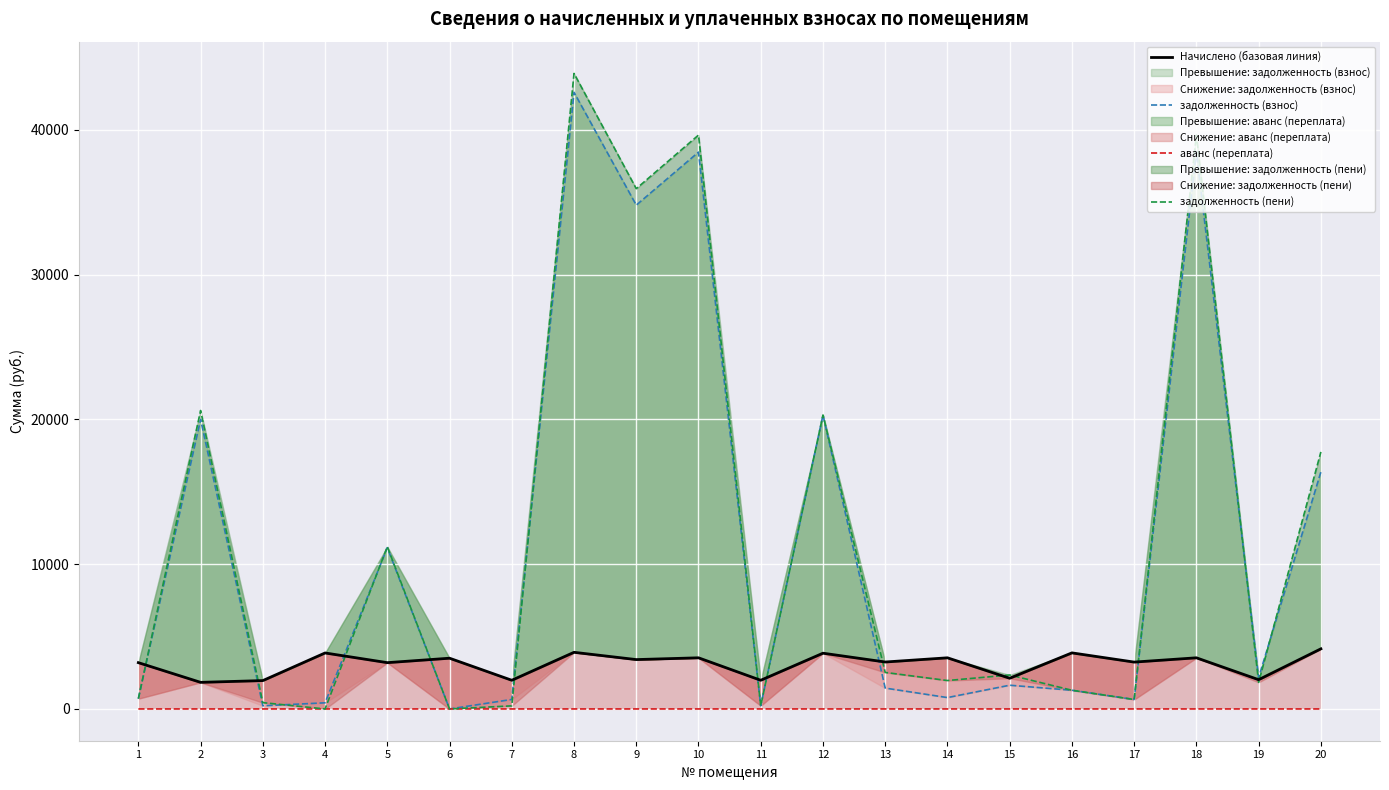

Reading left to right, list all the values displayed in this chart.

Начислено (базовая линия): 1=3197.3	2=1836.9	3=1958.6	4=3866.9	5=3197.3	6=3504.2	7=1980.9	8=3911.6	9=3409.4	10=3532.1	11=1980.9	12=3850.2	13=3242.0	14=3532.1	15=2120.4	16=3872.5	17=3236.4	18=3532.1	19=2020.0	20=4151.5
задолженность (взнос): 1=710.5	2=20000.9	3=217.6	4=424.0	5=11140.9	6=0.0	7=656.6	8=42589.9	9=34797.9	10=38458.6	11=220.1	12=20304.2	13=1440.8	14=784.9	15=1638.6	16=1290.8	17=653.6	18=38458.6	19=2164.3	20=16367.6
аванс (переплата): 1=0.0	2=0.0	3=0.0	4=0.0	5=0.0	6=1.0	7=0.0	8=0.0	9=0.0	10=0.0	11=0.0	12=0.0	13=0.0	14=0.0	15=0.0	16=0.0	17=0.0	18=0.0	19=0.0	20=0.0
задолженность (пени): 1=710.5	2=20613.2	3=435.2	4=0.0	5=11206.7	6=0.0	7=213.9	8=43893.8	9=35934.3	10=39635.9	11=220.1	12=20303.5	13=2521.4	14=1962.3	15=2345.4	16=1290.8	17=652.4	18=39635.9	19=1837.6	20=17751.4